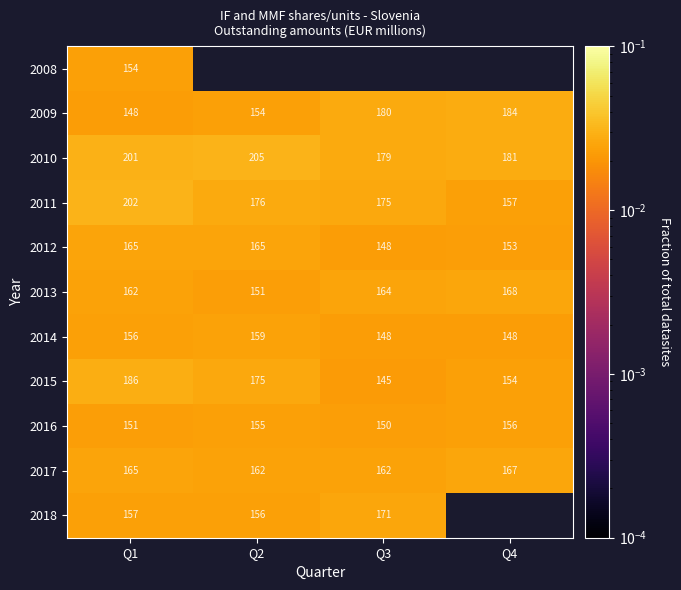

The 2018 series shows 0.0 at Q1. True or false?

False